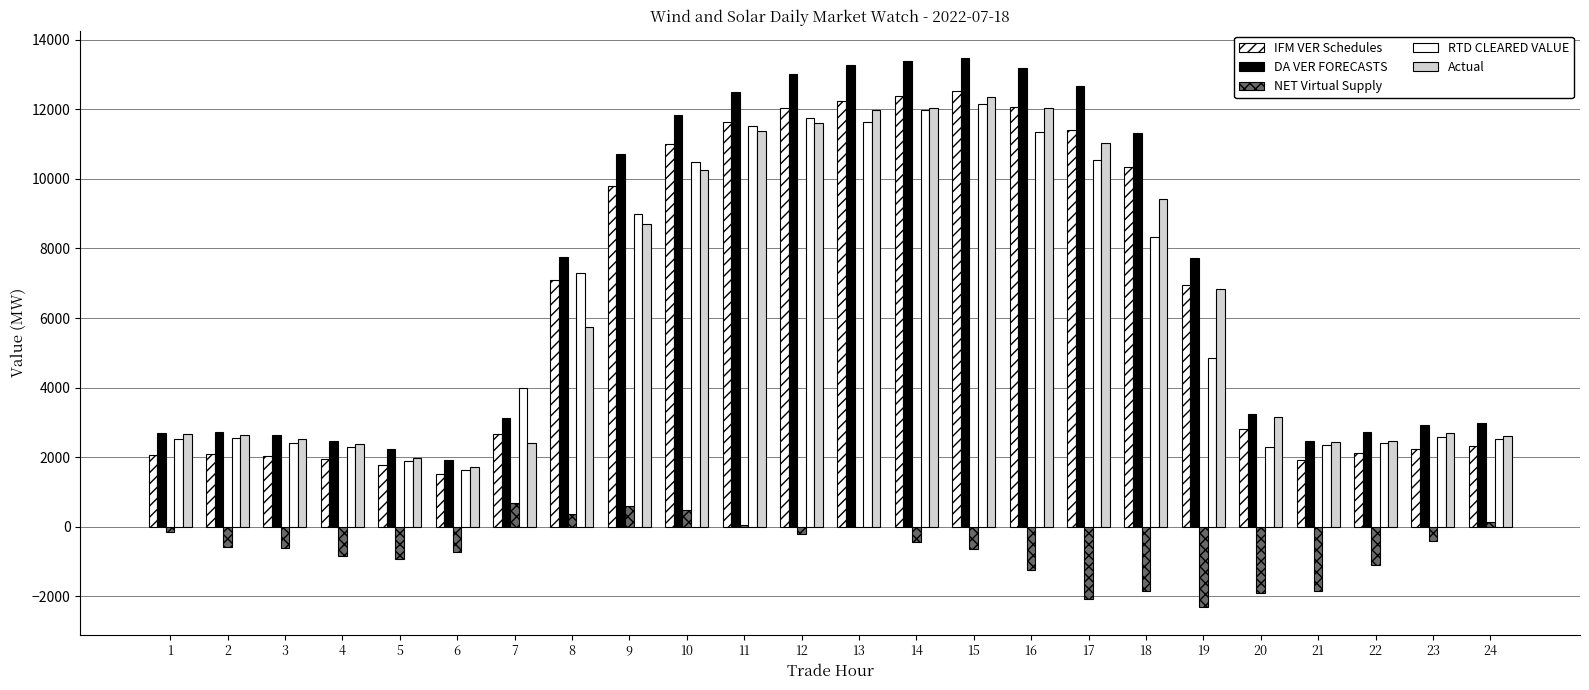

Which has a higher value, 15 or 13?

15